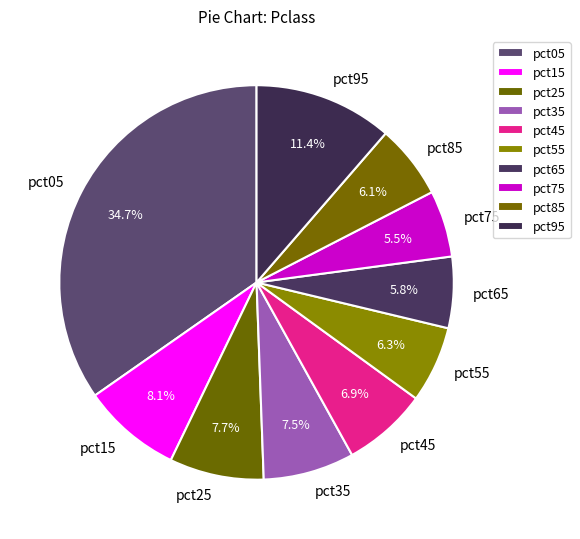

Which category has the biggest portion of the pie?

pct05